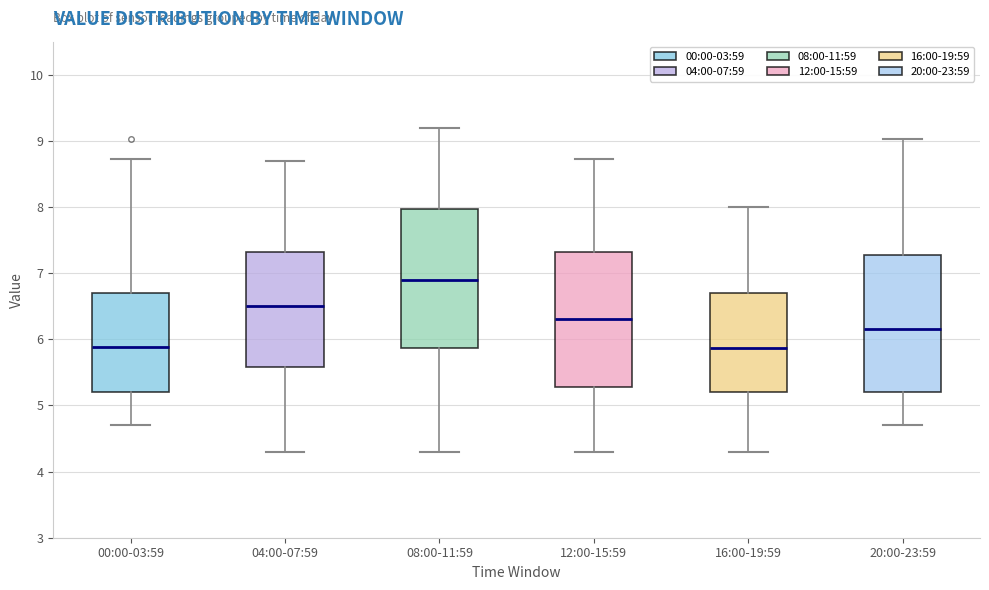

Reading left to right, transcribe this box plot: for each box, give where its median line is, the range the box spans, and where its two whiskers end, as read against the y-axis. The values are not printed on the chart, so give them approximately, as read against the axis.

00:00-03:59: median 5.9, box 5.2 to 6.7, whiskers 4.7 to 8.7
04:00-07:59: median 6.5, box 5.6 to 7.3, whiskers 4.3 to 8.7
08:00-11:59: median 6.9, box 5.9 to 8.0, whiskers 4.3 to 9.2
12:00-15:59: median 6.3, box 5.3 to 7.3, whiskers 4.3 to 8.7
16:00-19:59: median 5.9, box 5.2 to 6.7, whiskers 4.3 to 8.0
20:00-23:59: median 6.2, box 5.2 to 7.3, whiskers 4.7 to 9.0